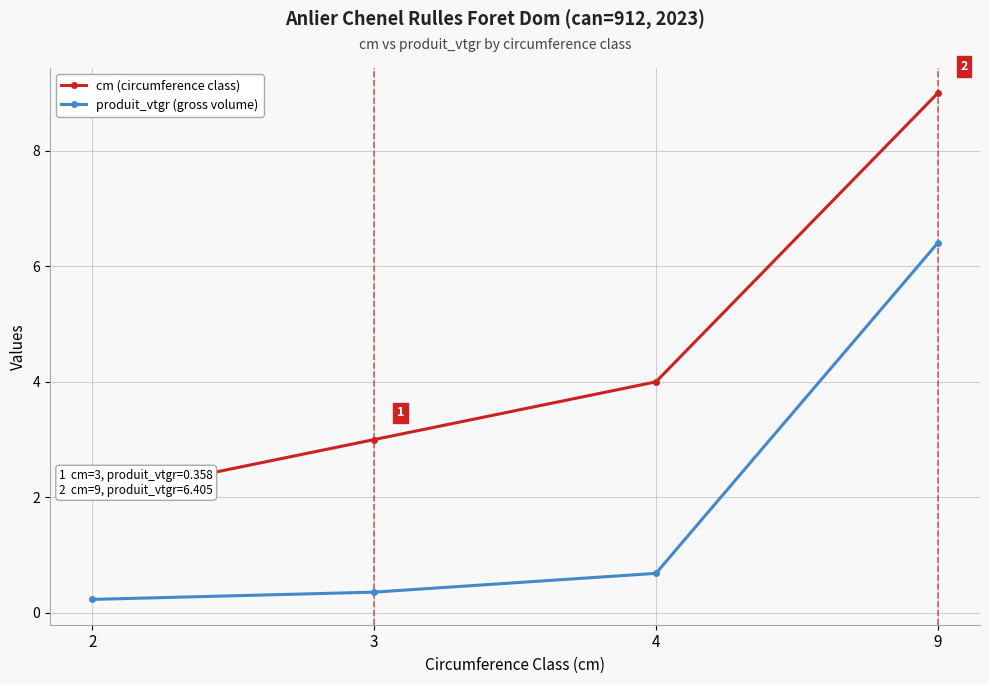

What is the minimum value for produit_vtgr (gross volume)?

0.2